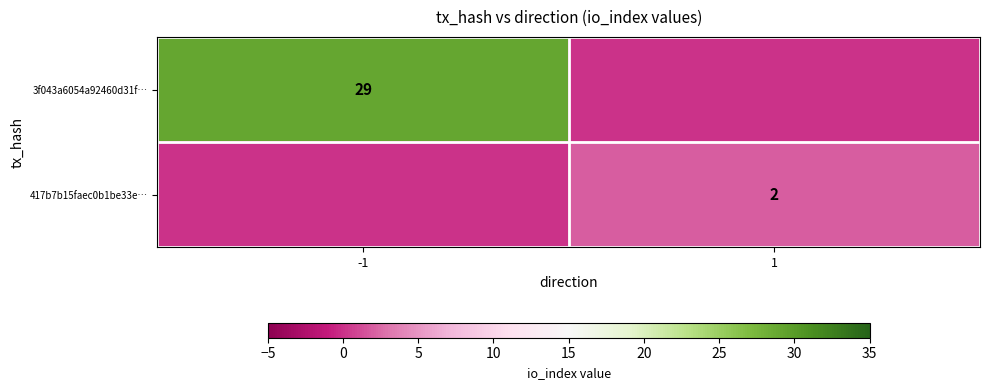

What is the difference between the highest and lowest values at -1?

29